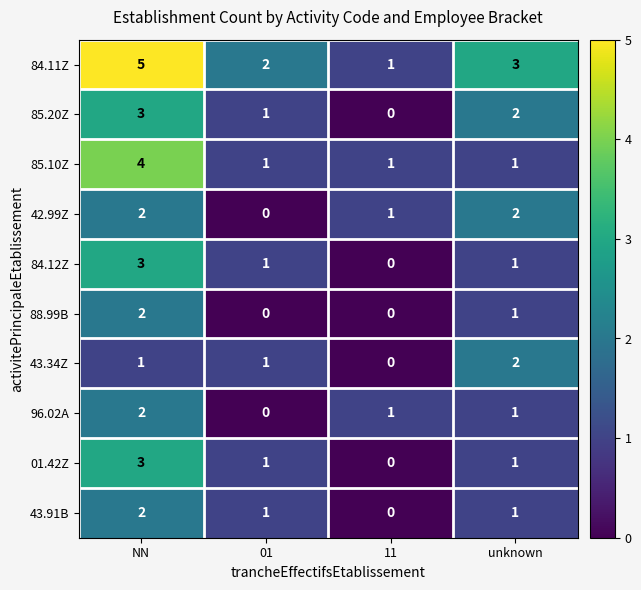

The 96.02A series shows 2 at NN. True or false?

True